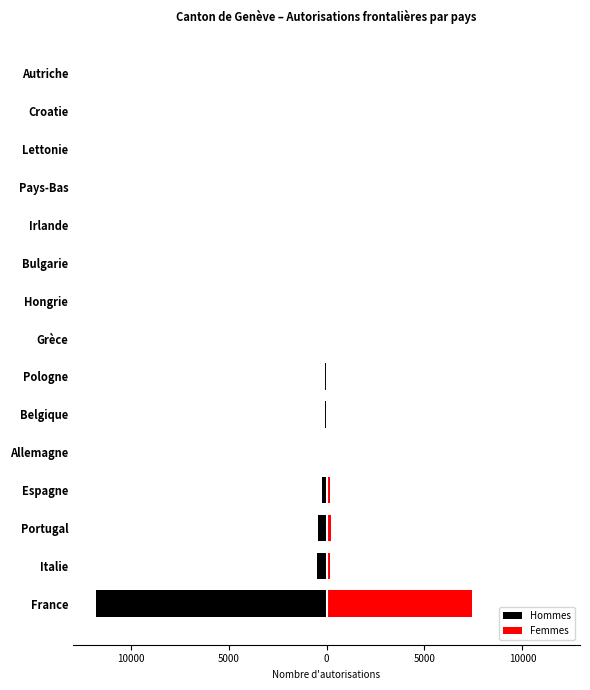

What is the difference between the second highest and minimum values in the Femmes series?

245